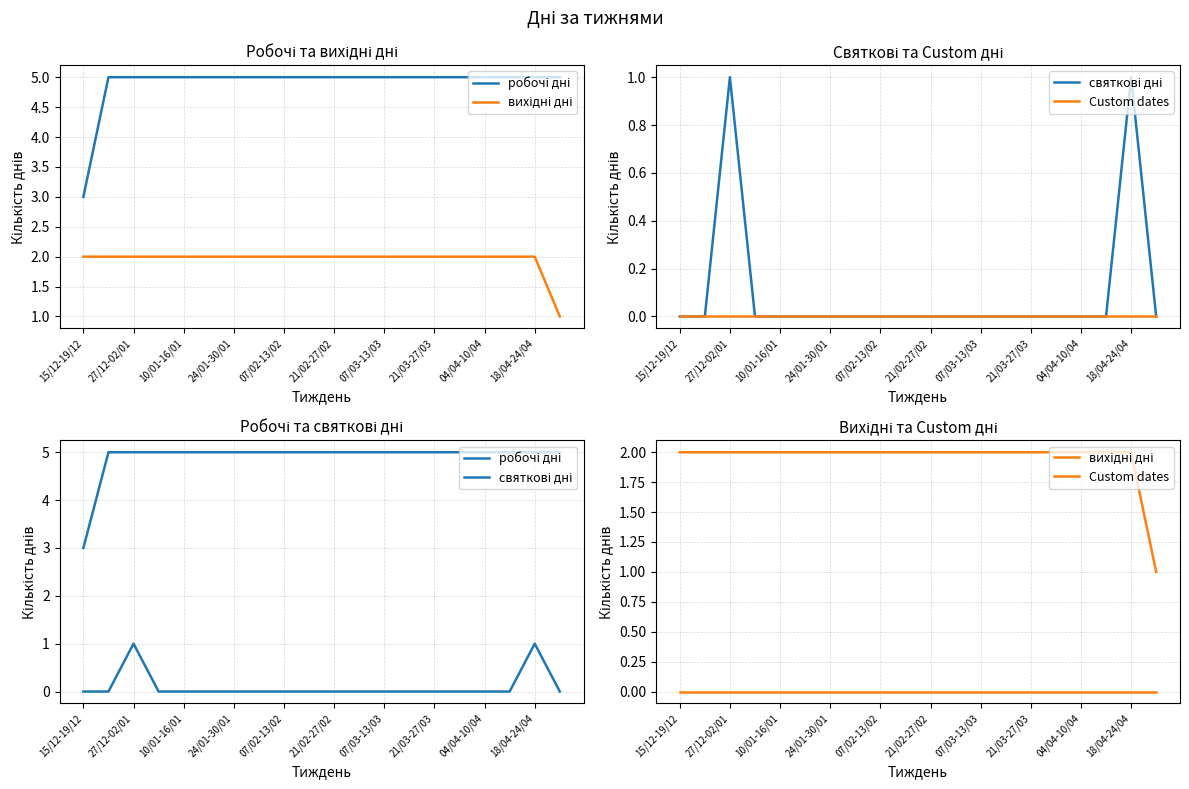

True or false: робочі дні and вихідні дні cross at least once.

False